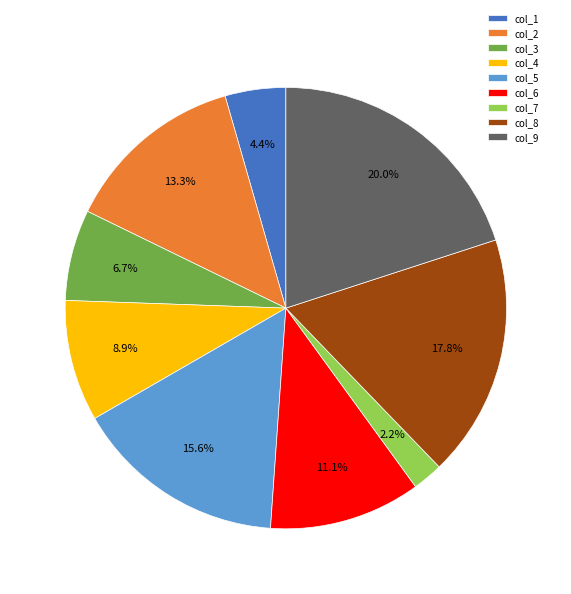

To the nearest percent, what percentage of the pie is col_1?

4%